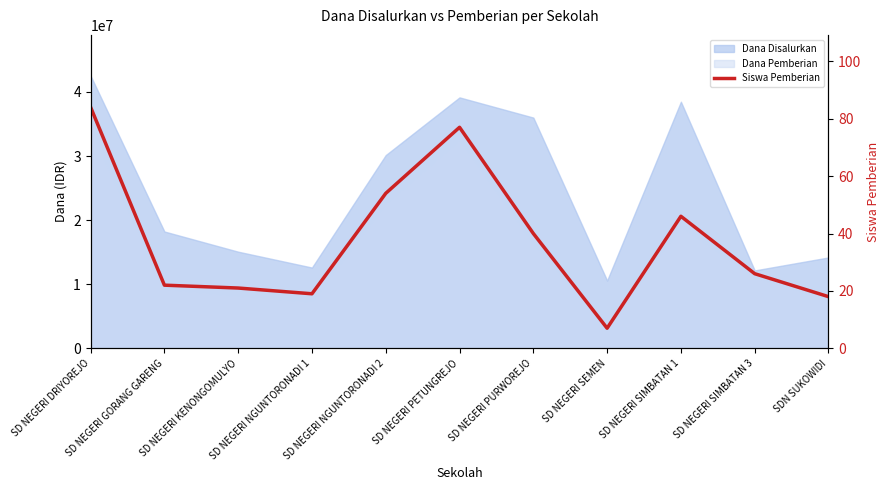

Is it true that the value at SD NEGERI SIMBATAN 3 is 26?

True